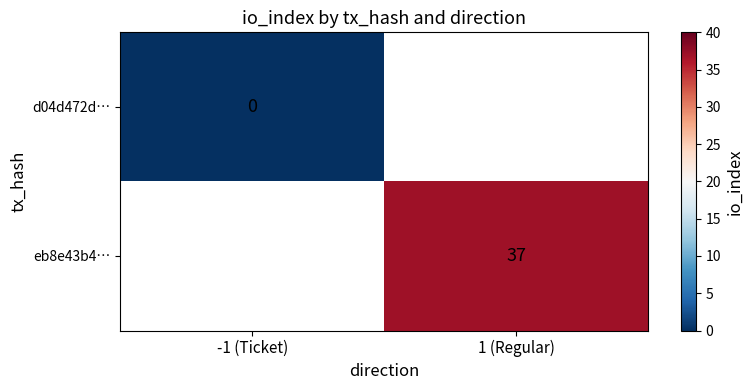

True or false: eb8e43b4… has a value of 66 at 1 (Regular).

False